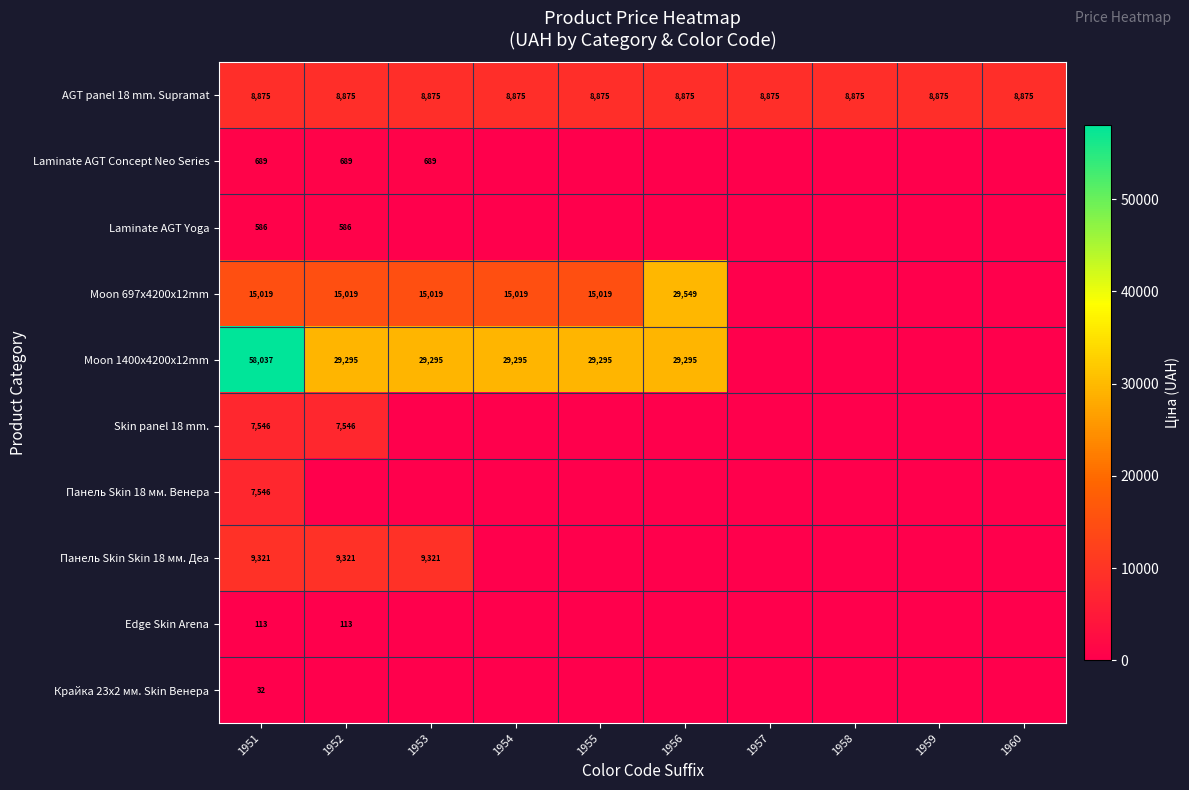

Is it true that Skin panel 18 mm. equals 7546 at 1952?

True